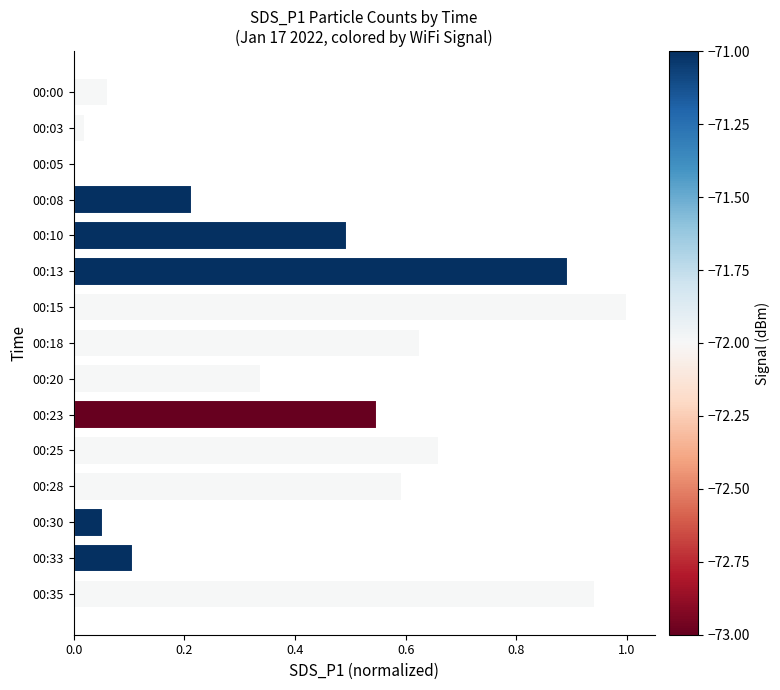

What is the change in value from 00:15 to 00:28?

-0.4